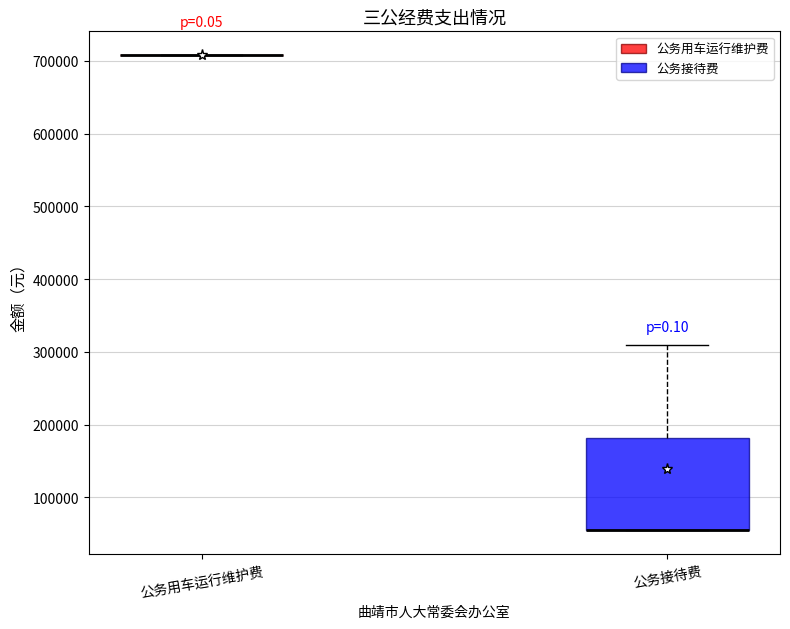

Where does the upper whisker of the box for 公务接待费 end on the y-axis? The values are not printed on the chart, so give them approximately, as read against the axis.

310000